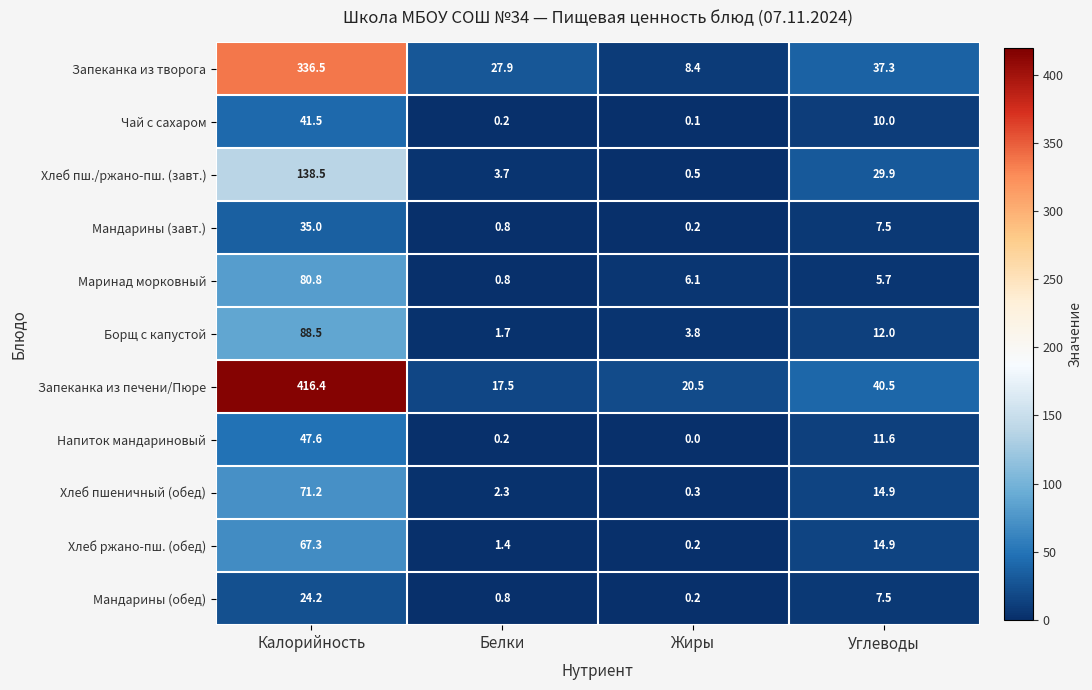

What is the difference between the maximum and minimum values in the Хлеб пшеничный (обед) series?

70.9